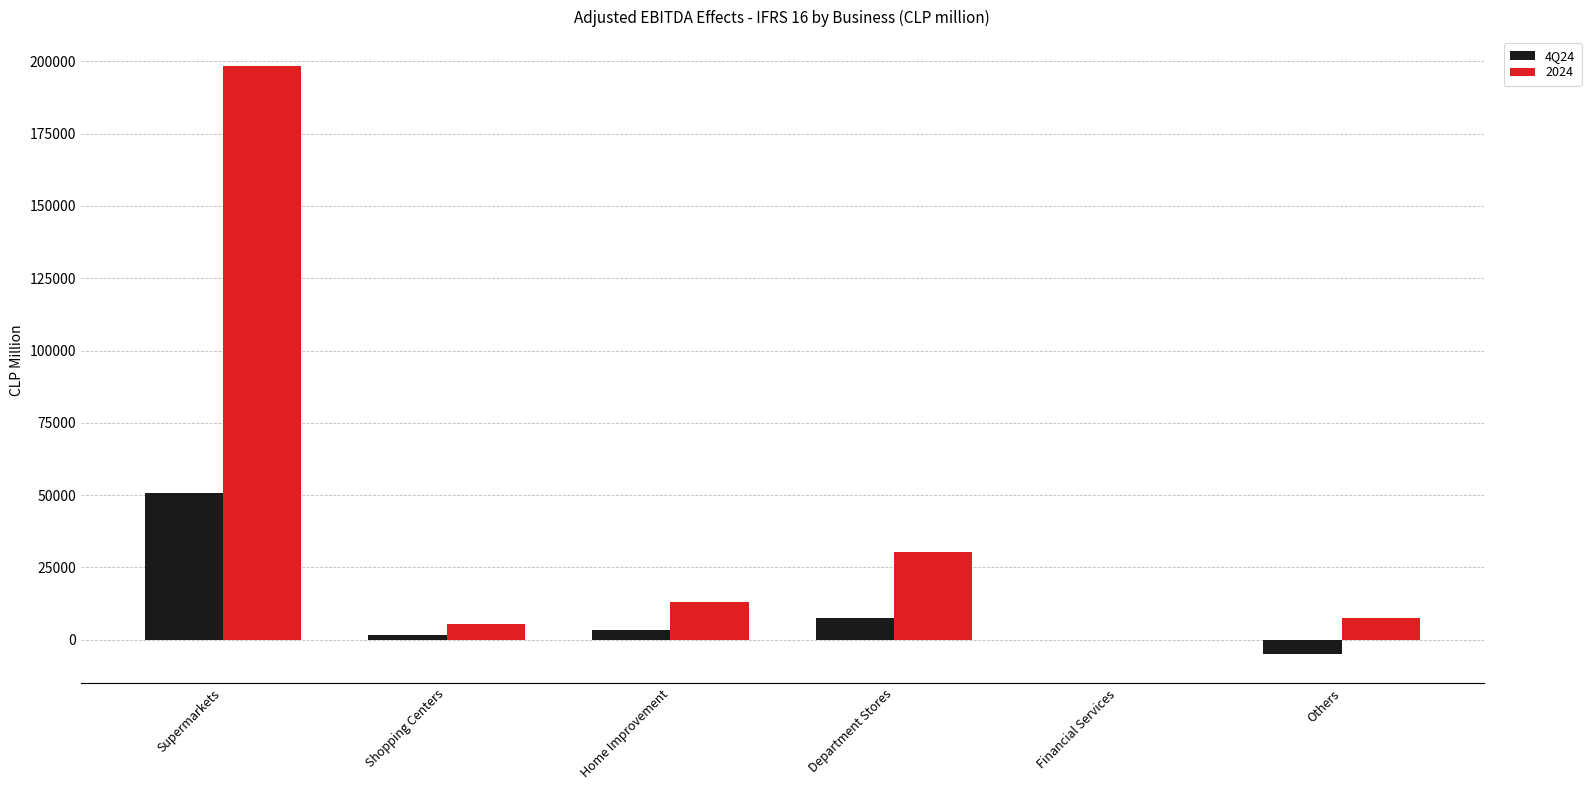

The 2024 series shows 30206.6 at Department Stores. True or false?

True